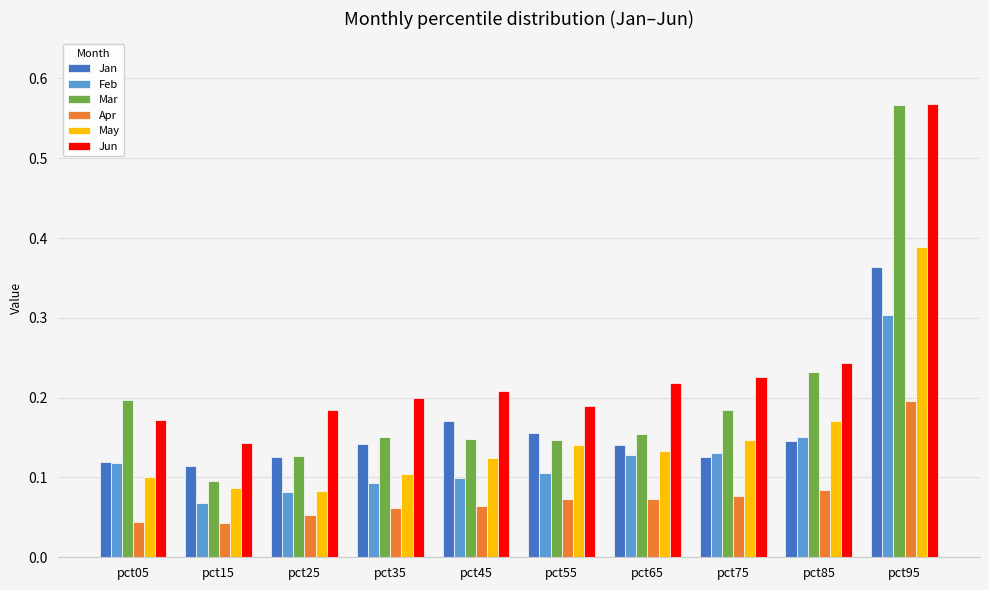

What is the total value across all series at pct35?

0.8